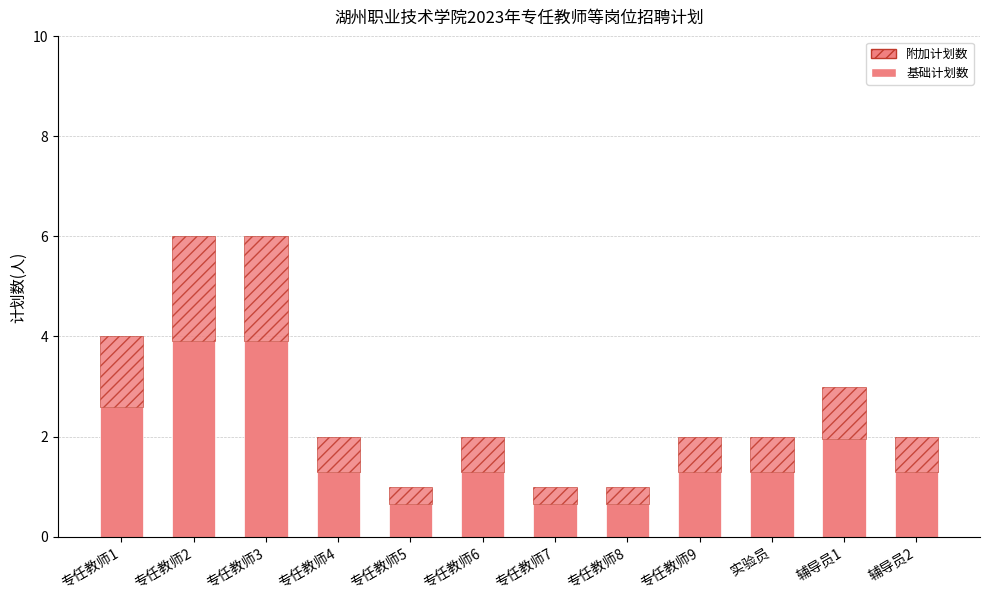

Are the bars grouped side by side (vs. stacked)?

No